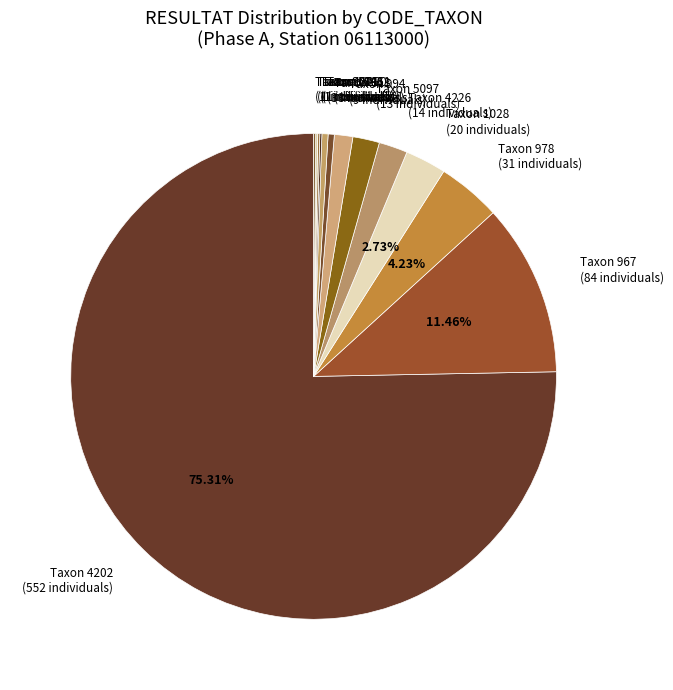

Is Taxon 994 the majority of the pie?

No